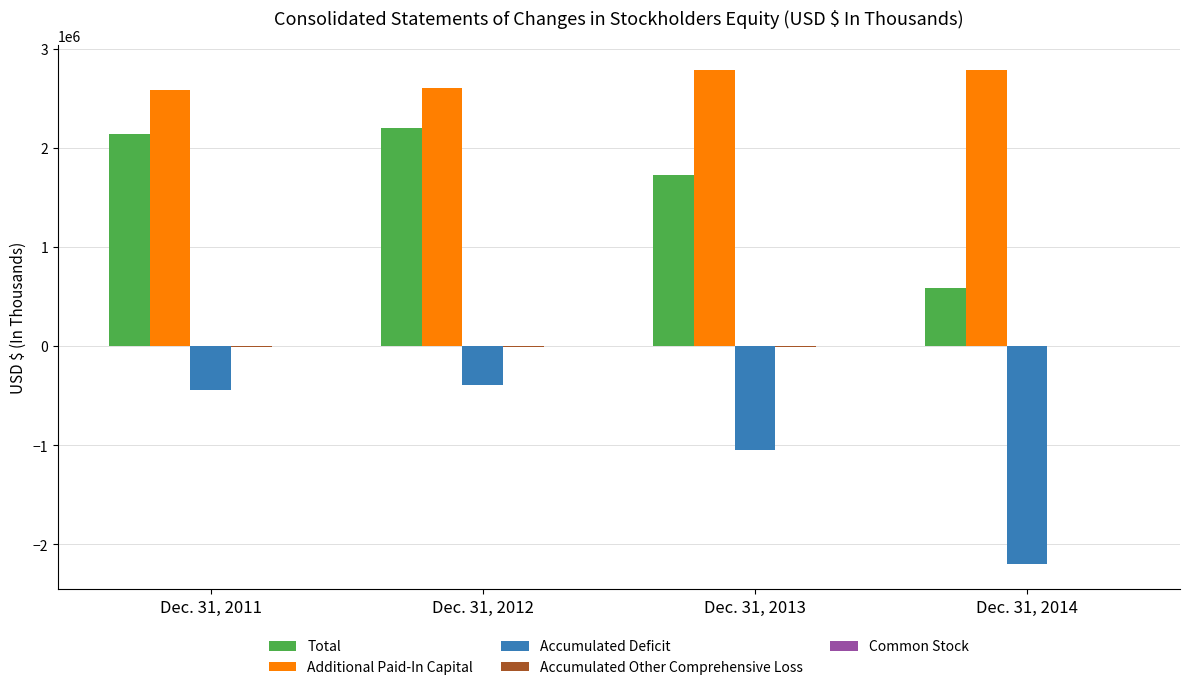

Is the value of Accumulated Deficit at Dec. 31, 2012 greater than the value of Total at Dec. 31, 2012?

No